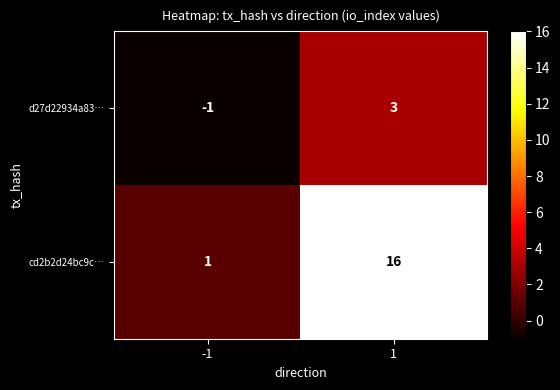

What is the difference between the d27d22934a83… values at 1 and -1?

4